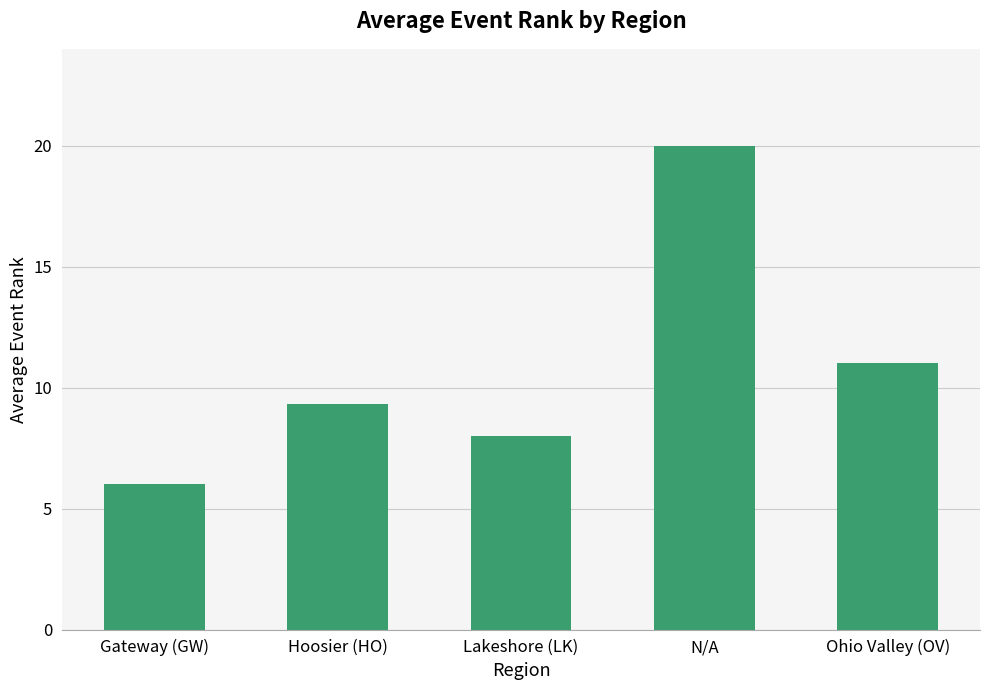

Which has a higher value, Ohio Valley (OV) or Gateway (GW)?

Ohio Valley (OV)